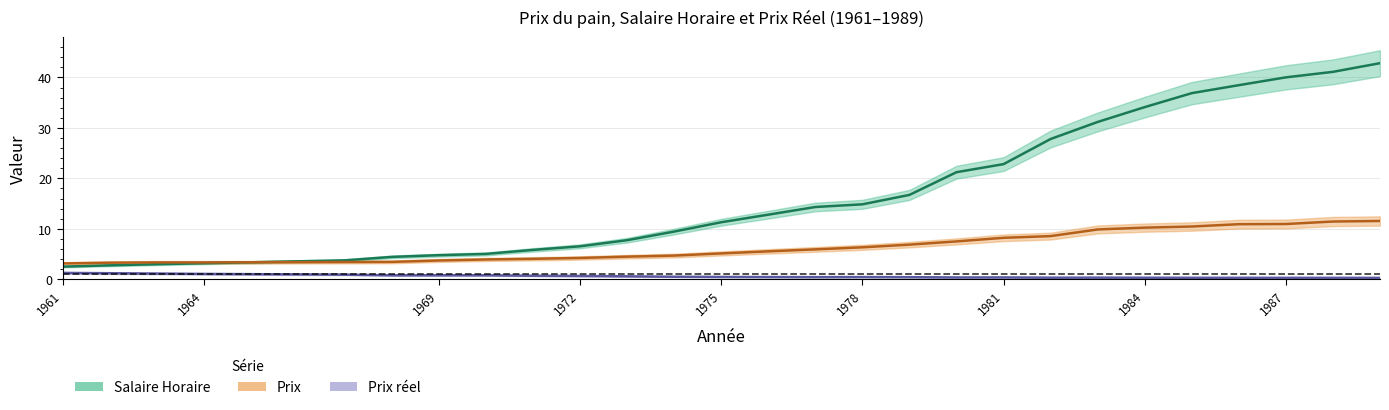

Reading right to left, what are all the values shown in this chart?

Prix: 1989=11.6	1988=11.4	1987=10.9	1986=10.9	1985=10.4	1984=10.2	1983=9.9	1982=8.6	1981=8.2	1980=7.5	1979=6.9	1978=6.3	1977=5.9	1976=5.5	1975=5.1	1974=4.7	1973=4.5	1972=4.2	1971=4.0	1970=3.9	1969=3.7	1968=3.4	1967=3.4	1964=3.3	1963=3.3	1962=3.3	1961=3.1
Prix reel: 1989=0.3	1988=0.3	1987=0.3	1986=0.3	1985=0.3	1984=0.3	1983=0.3	1982=0.3	1981=0.4	1980=0.4	1979=0.4	1978=0.4	1977=0.4	1976=0.4	1975=0.5	1974=0.5	1973=0.6	1972=0.6	1971=0.7	1970=0.8	1969=0.8	1968=0.8	1967=0.9	1964=1.1	1963=1.1	1962=1.2	1961=1.3
Salaire Horaire: 1989=42.8	1988=41.1	1987=40.0	1986=38.5	1985=36.9	1984=34.1	1983=31.2	1982=27.8	1981=22.8	1980=21.2	1979=16.7	1978=14.8	1977=14.3	1976=12.8	1975=11.3	1974=9.4	1973=7.7	1972=6.5	1971=5.8	1970=5.0	1969=4.8	1968=4.4	1967=3.7	1964=3.2	1963=3.0	1962=2.8	1961=2.5